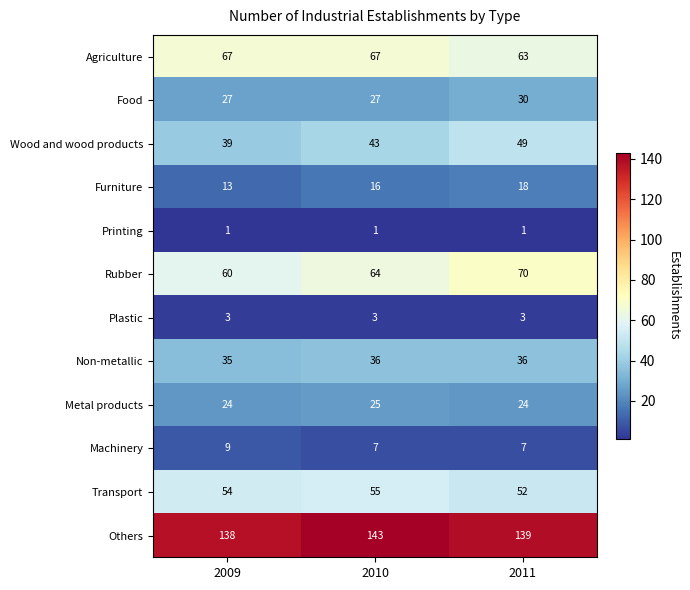

What is the maximum value shown in the chart?

143